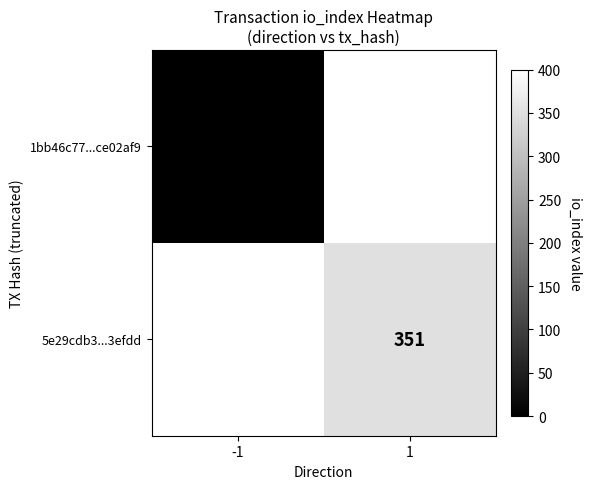

Which has a higher value, 1 or -1?

-1